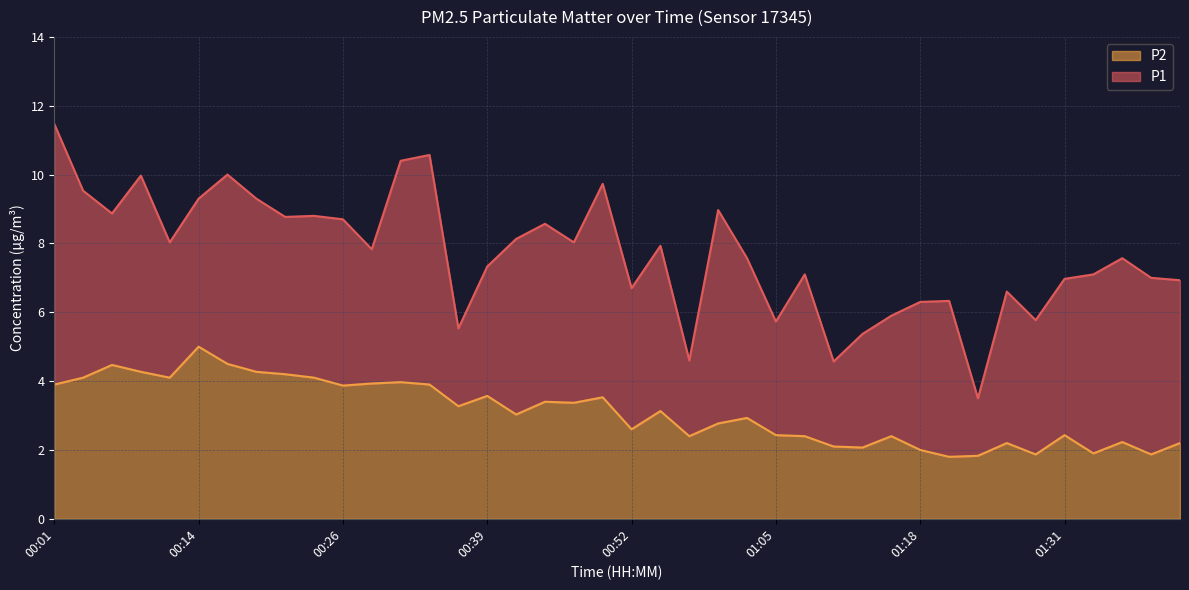

True or false: P1 and P2 intersect in this chart.

False